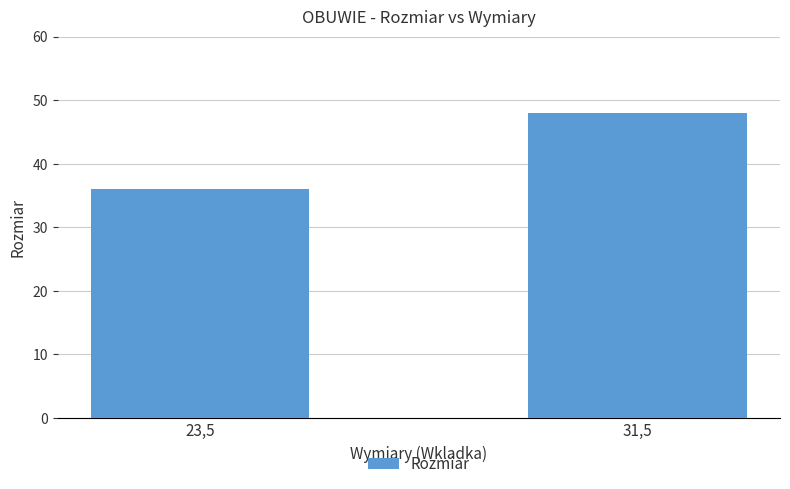

The value at 31,5 is 16. True or false?

False